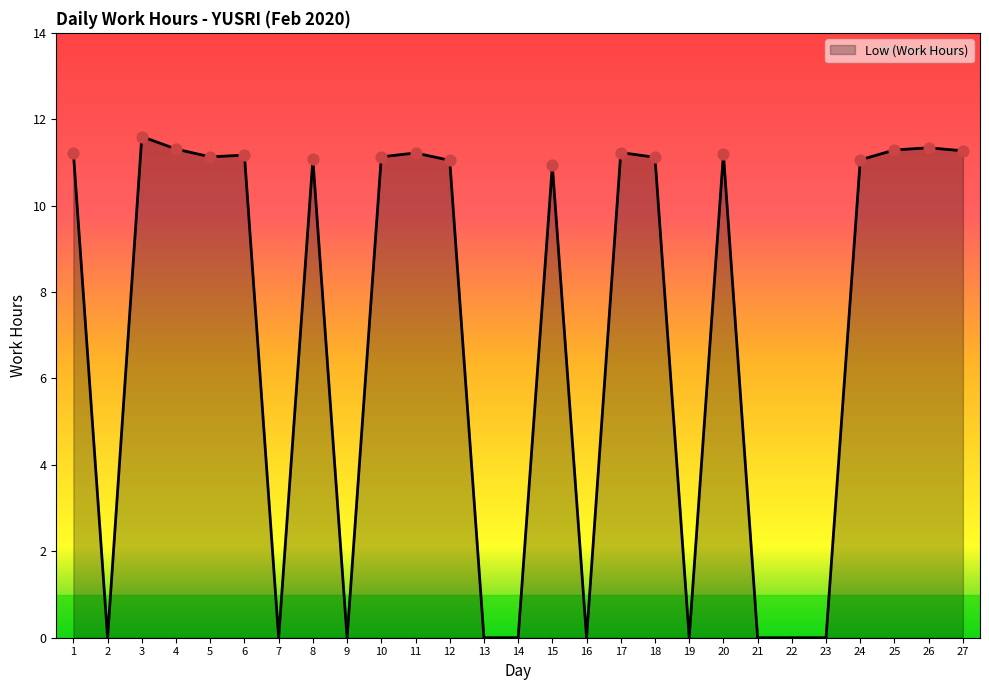

Approximately how many times larger is the value at 6 compared to 25?

1.0